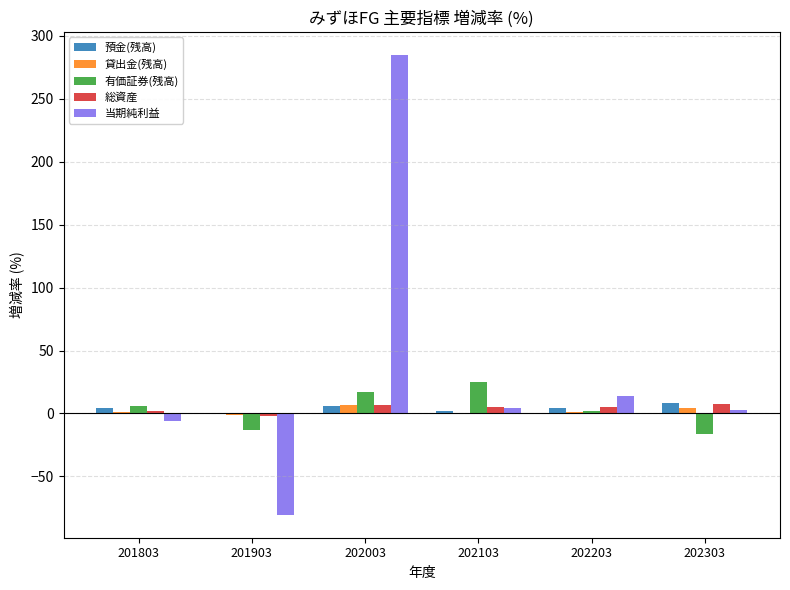

What is the sum of all 預金(残高) values?

23.3